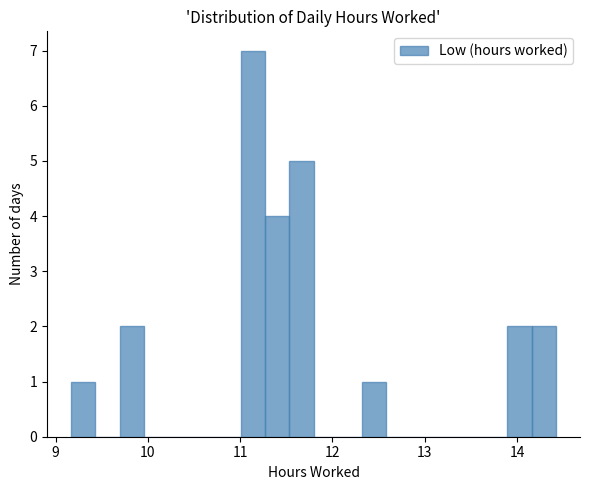

Read against the x-axis, roughly where is the centre of the tallest bar?

11.1